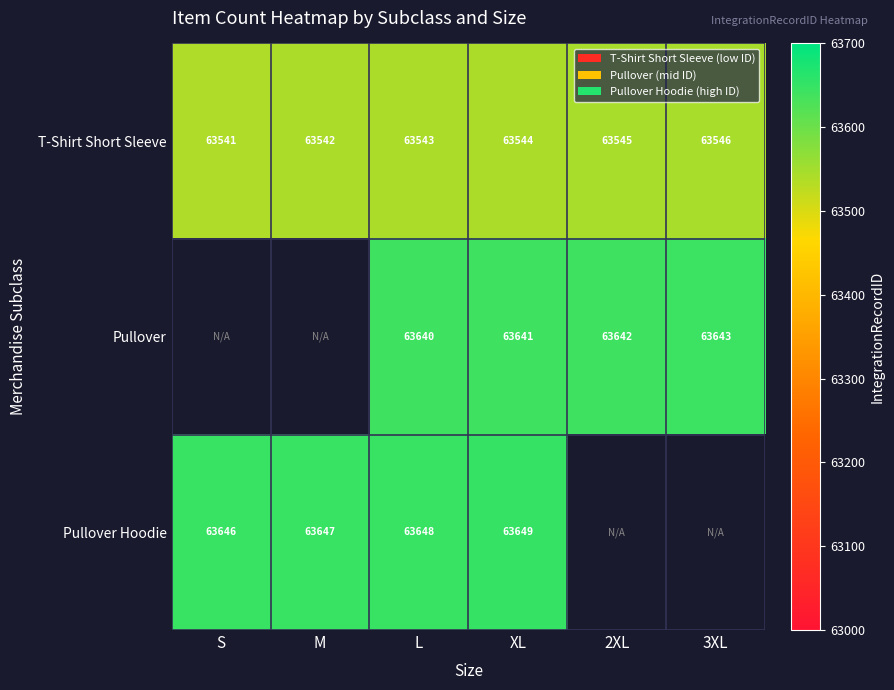

Is it true that Pullover equals 42227.9 at XL?

False